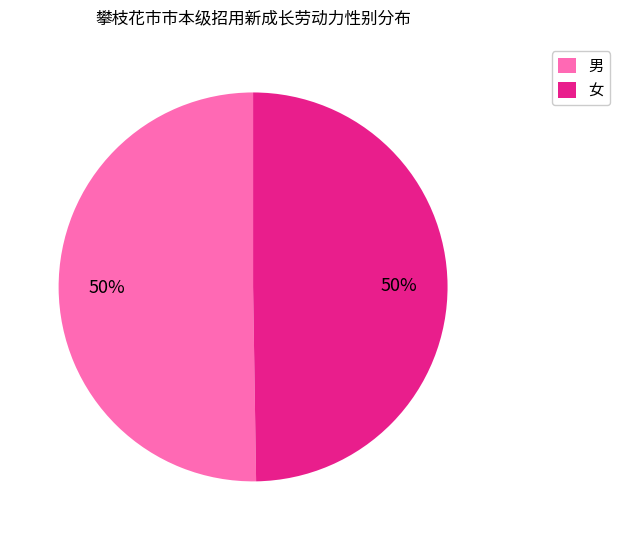

How many segments does this pie chart have?

2